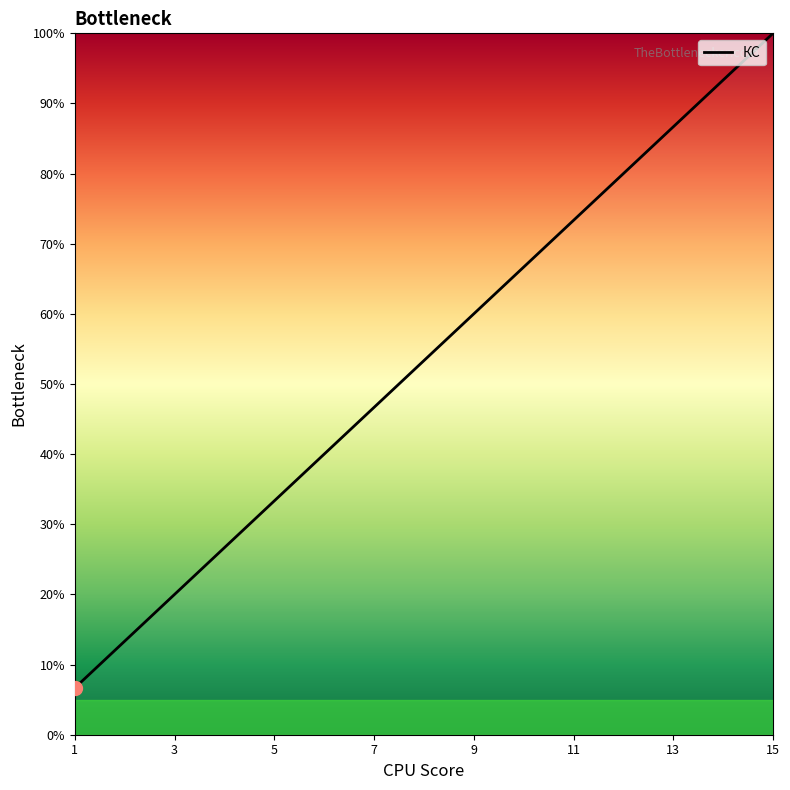

What is the greatest value displayed?

100.0